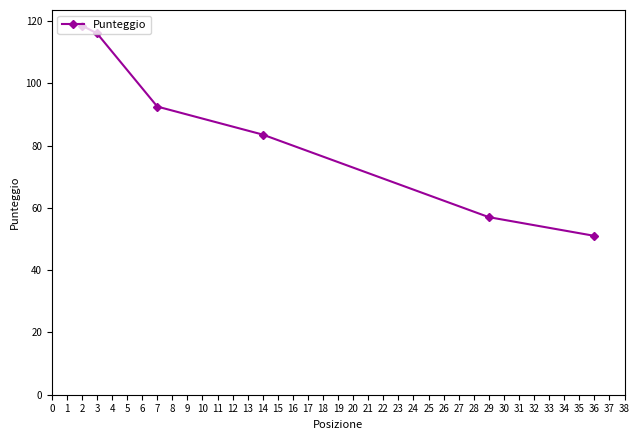

Approximately how many times larger is the value at 7 compared to 36?

1.8